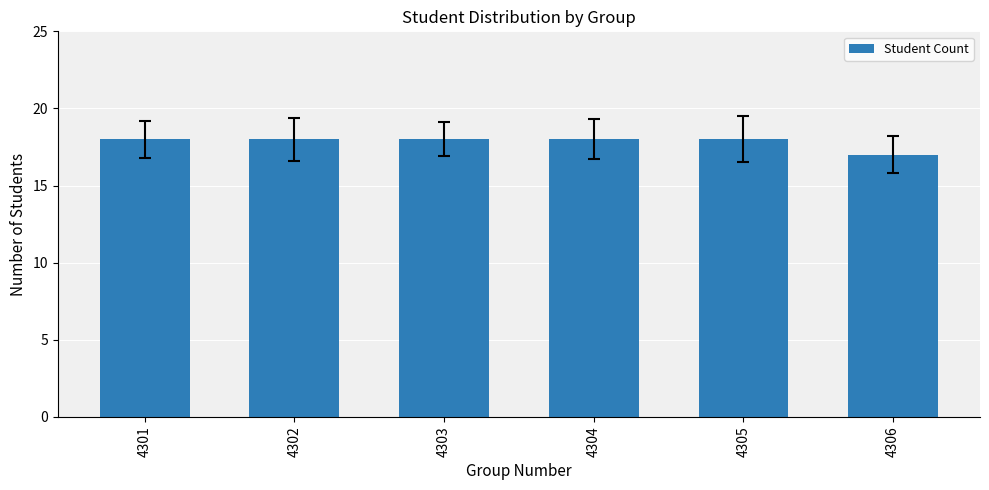

How many distinct data groups are displayed?

1